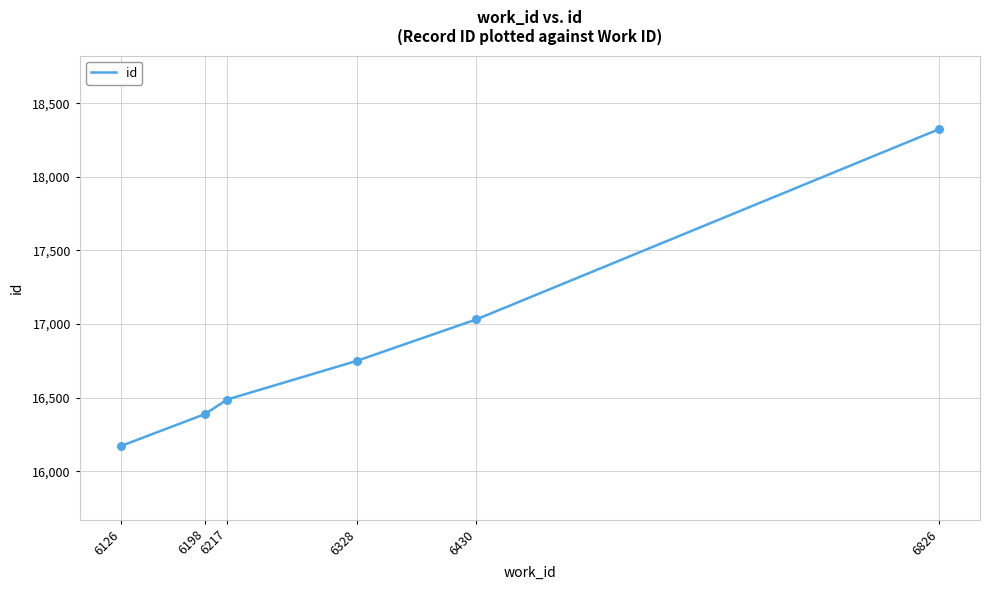

What is the change in value from 6328 to 6826?

+1574